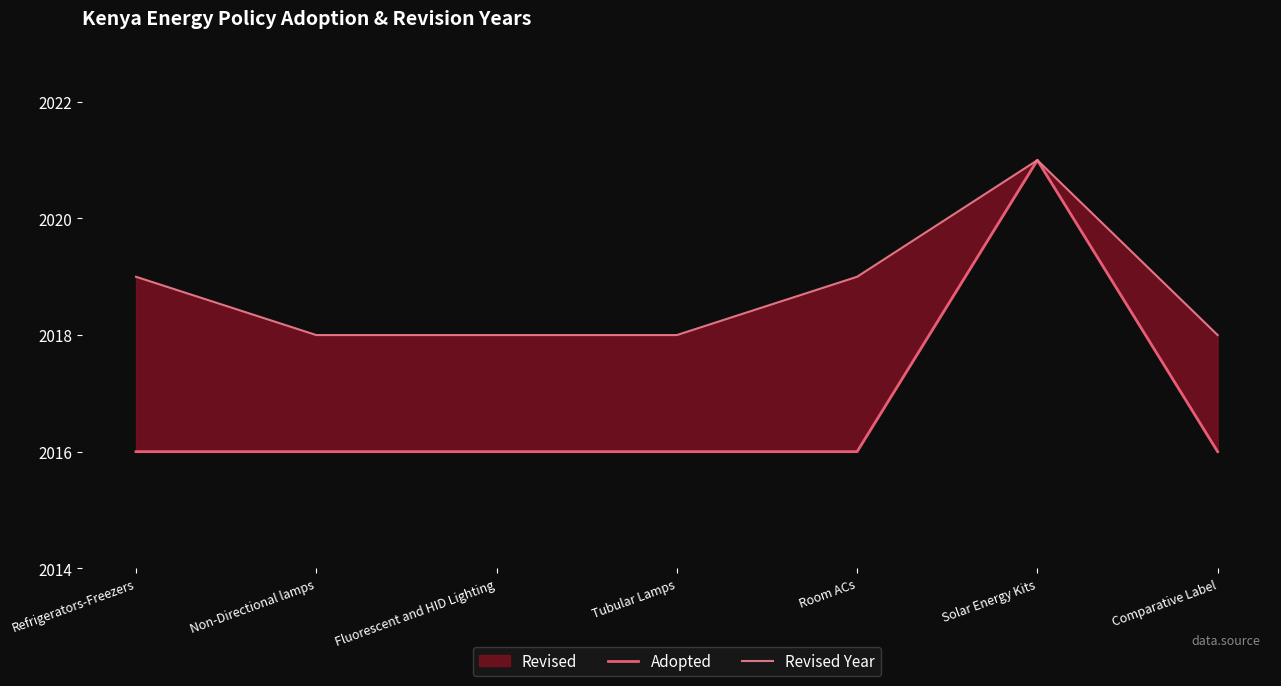

What position from the right is Comparative Label?

1